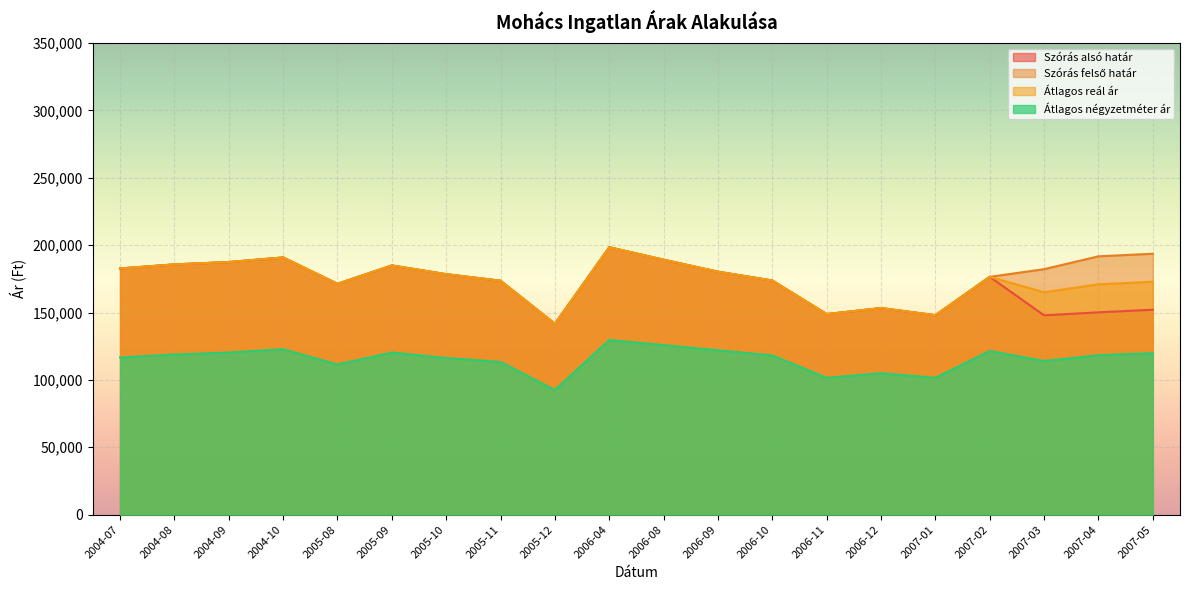

Does the chart display data point markers on the line(s)?

No